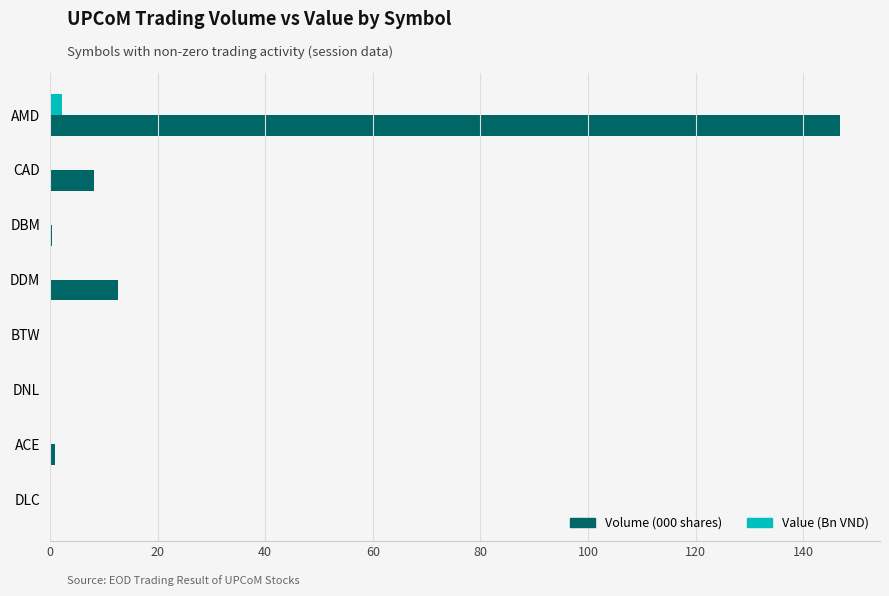

What is the maximum value shown in the chart?

146.9